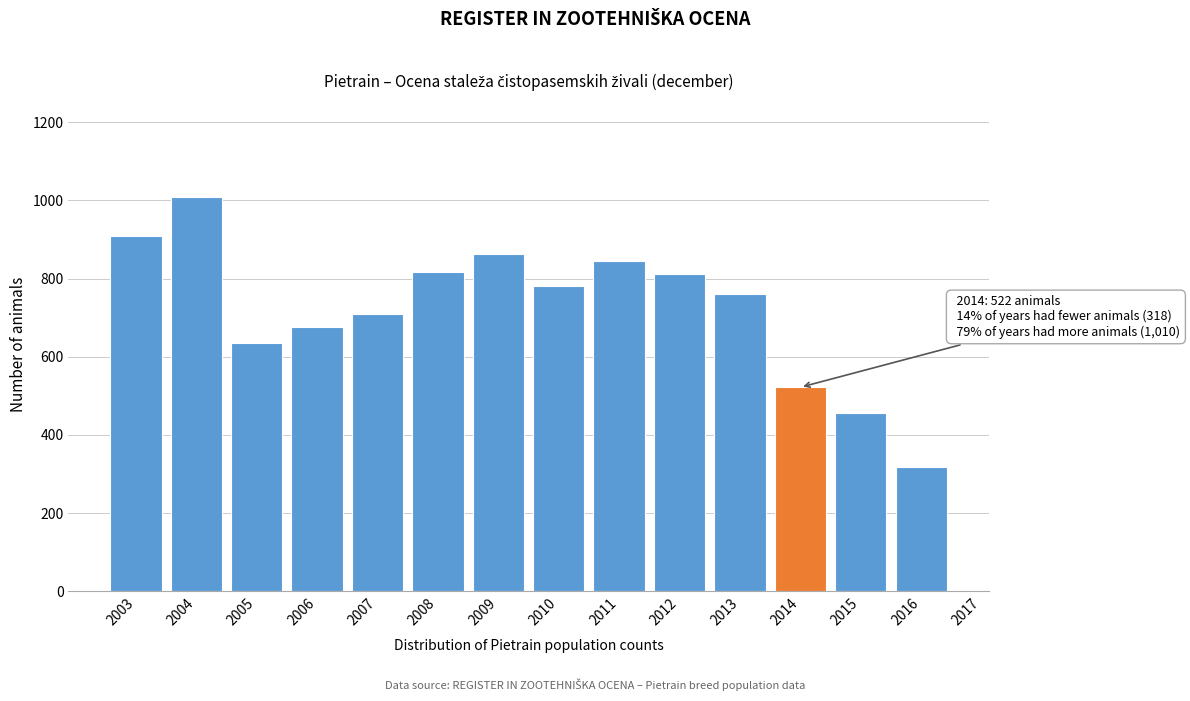

Reading left to right, transcribe all the data shown in this chart.

2003=909	2004=1010	2005=634	2006=676	2007=710	2008=818	2009=864	2010=782	2011=845	2012=812	2013=760	2014=522	2015=455	2016=318